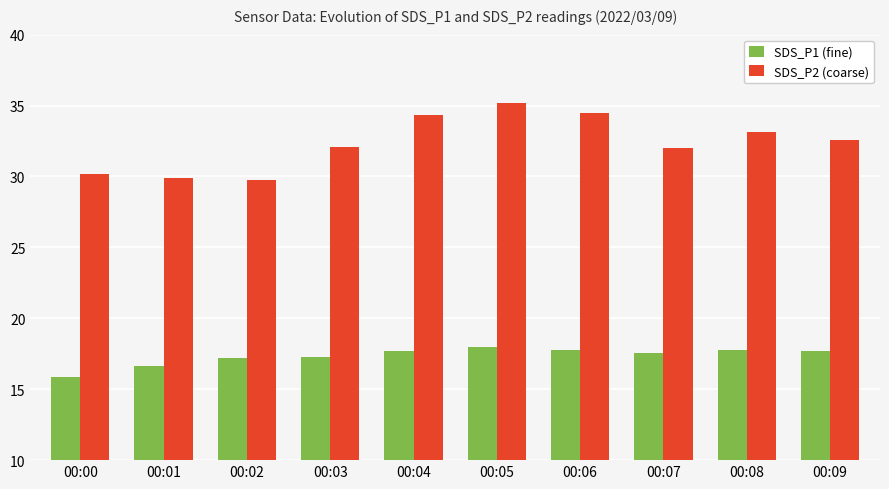

How many bars are there in total?

20